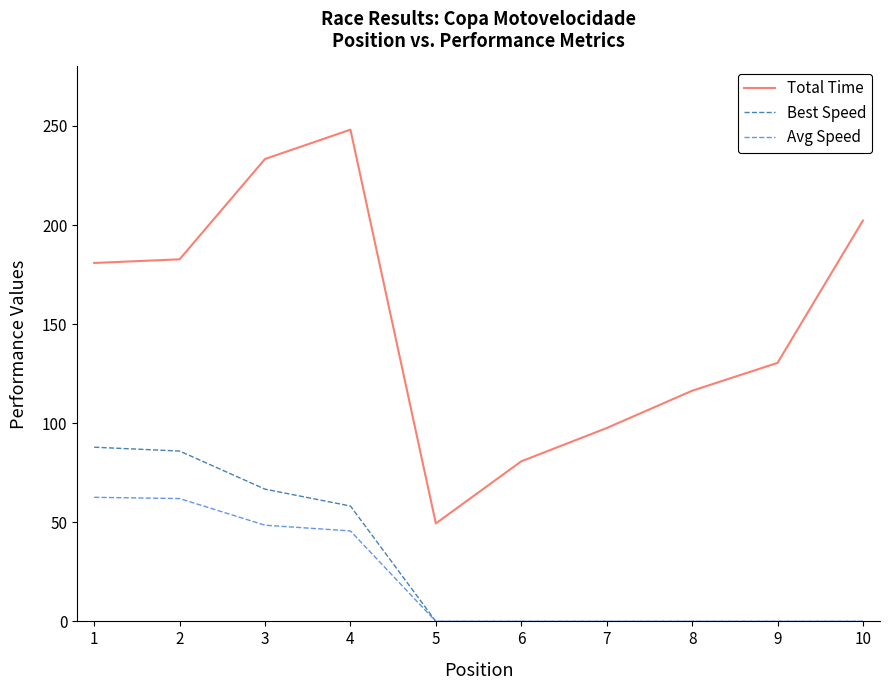

How many lines are shown in the chart?

3